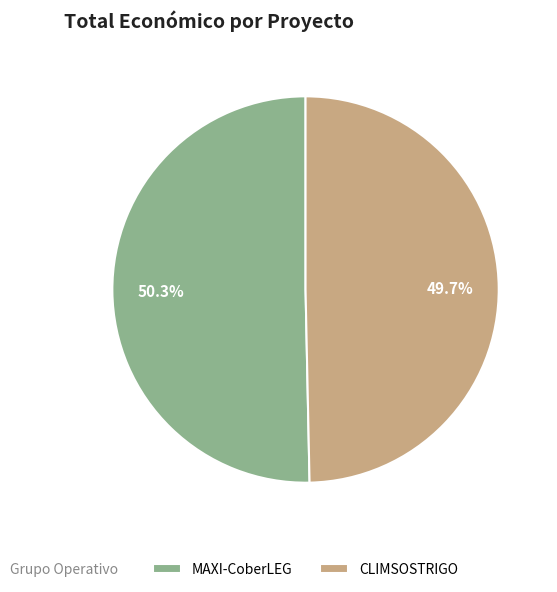

To the nearest percent, what is the average slice percentage?

50%